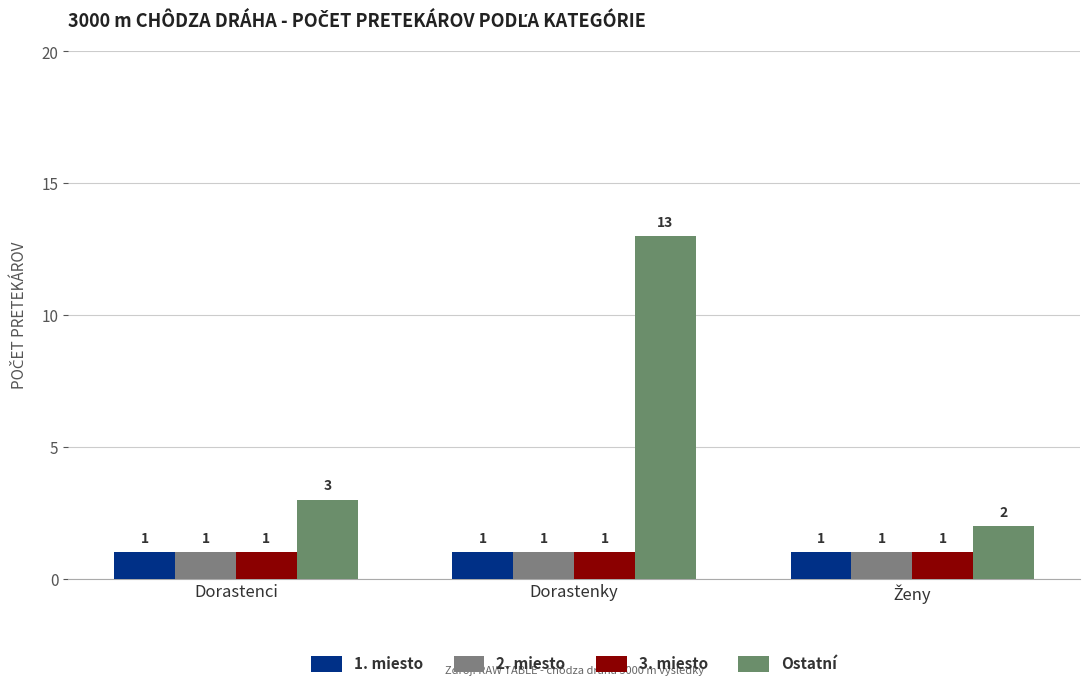

Which series has the largest total across all categories?

Ostatní